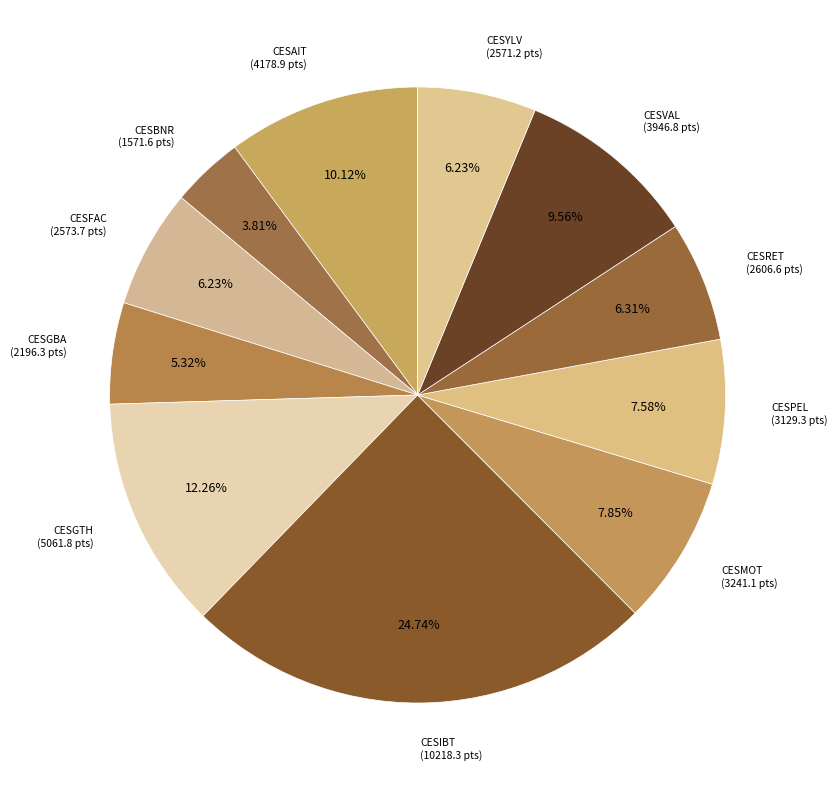

Is there any slice that represents more than half of the pie?

No